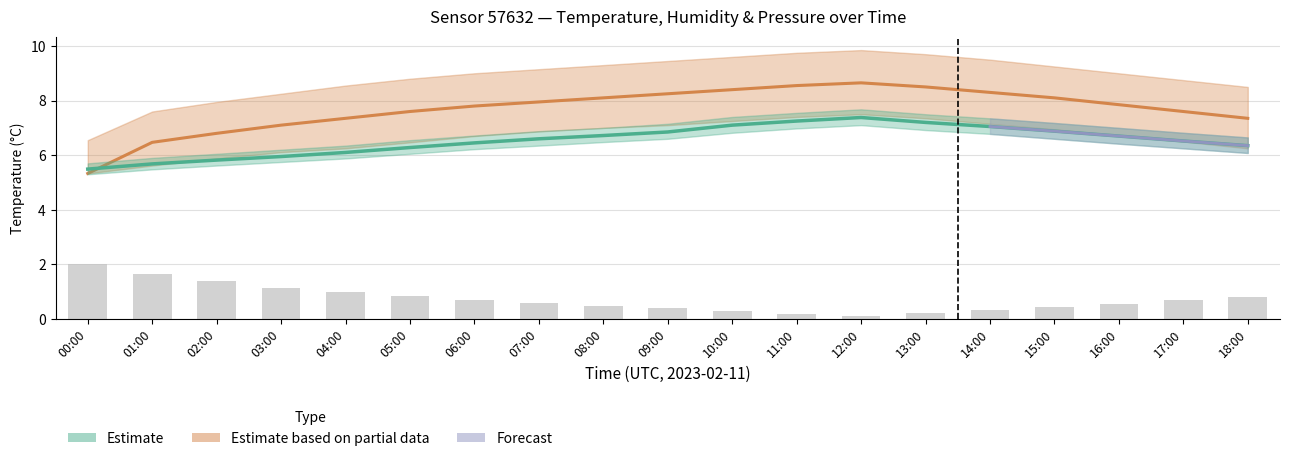

Rank the categories by value from highest to lowest.

00:00, 01:00, 02:00, 03:00, 04:00, 05:00, 18:00, 06:00, 17:00, 07:00, 16:00, 08:00, 15:00, 09:00, 14:00, 10:00, 13:00, 11:00, 12:00